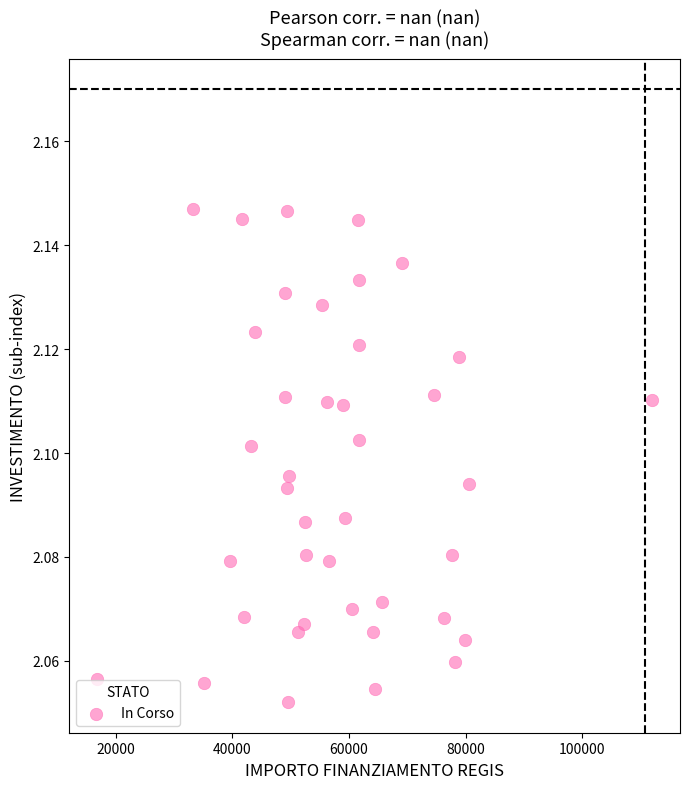

What is the range of X values (max minus min)?

95206.9